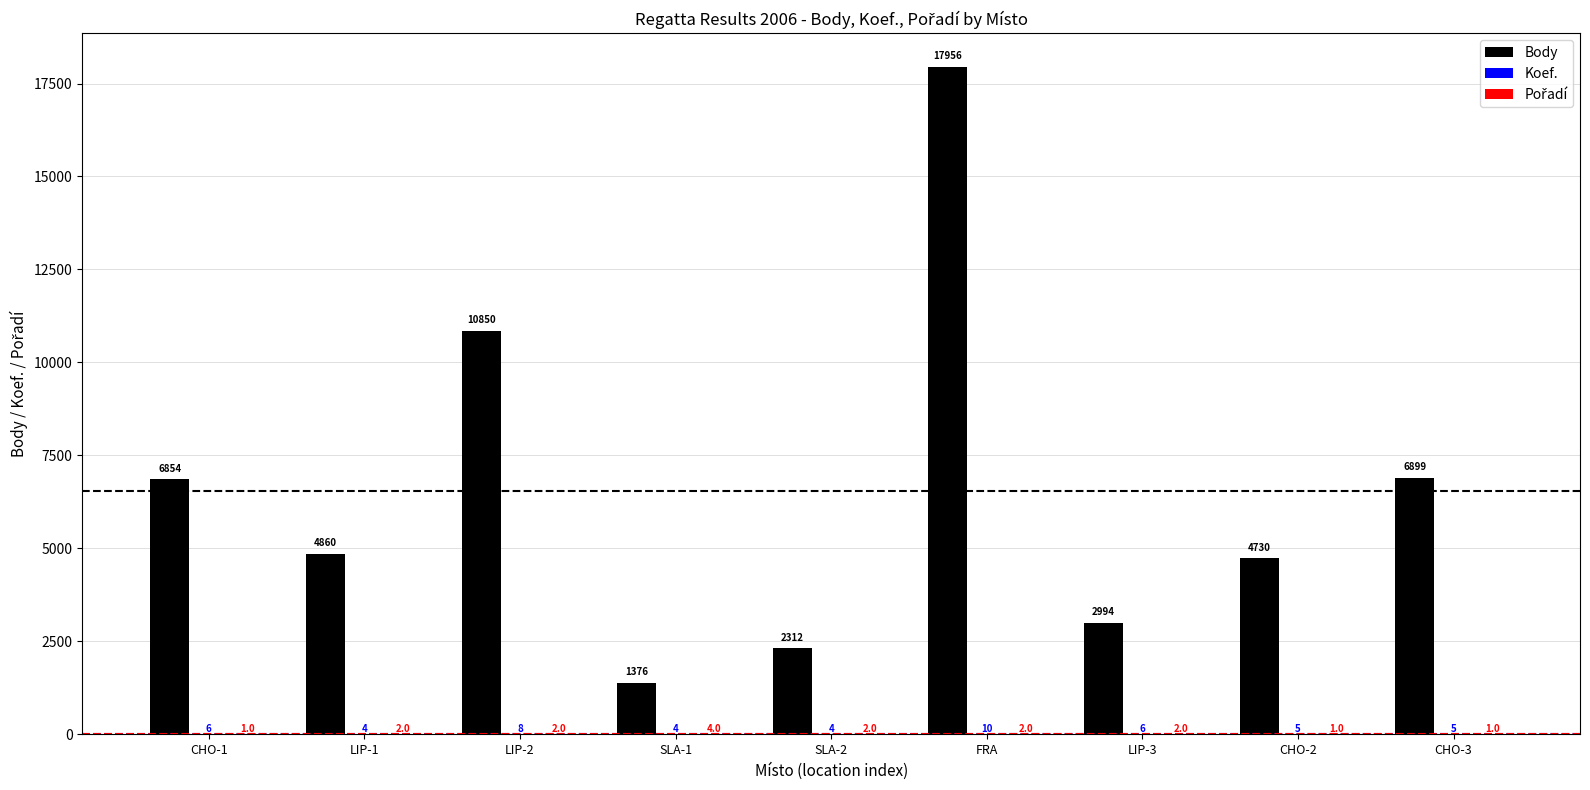

True or false: Body has a value of 17956 at FRA.

True